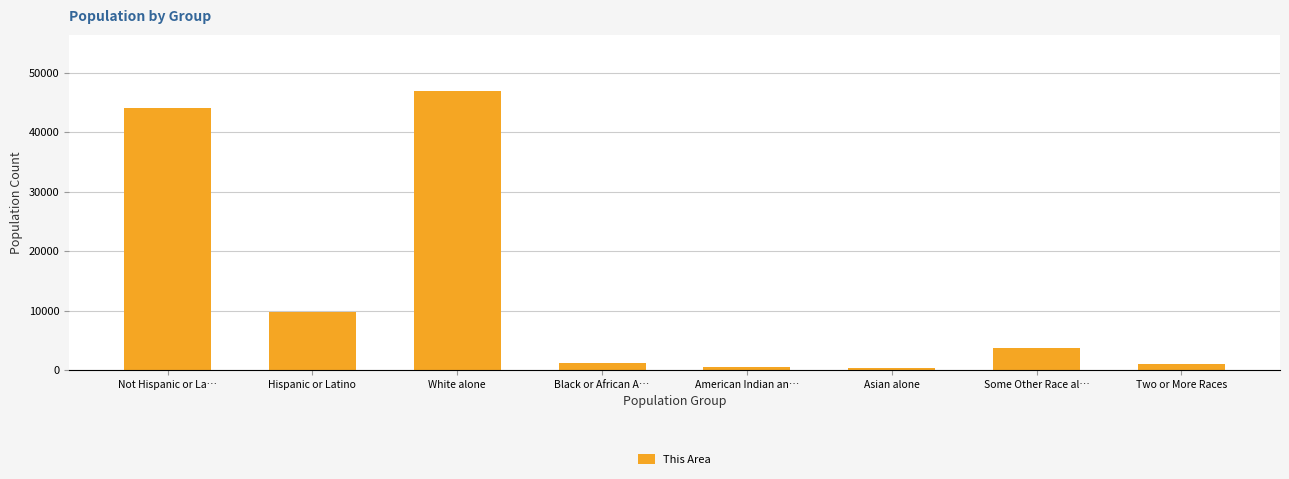

What is the maximum value shown in the chart?

46941